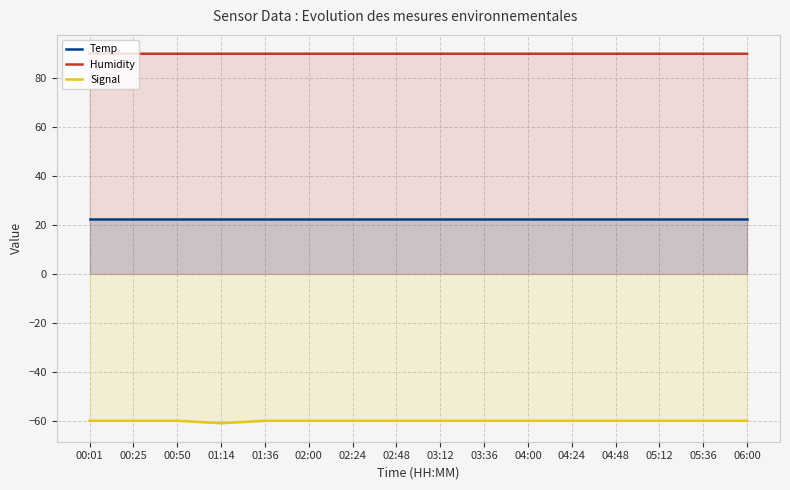

True or false: Humidity has more than 0 interior local peaks.

False